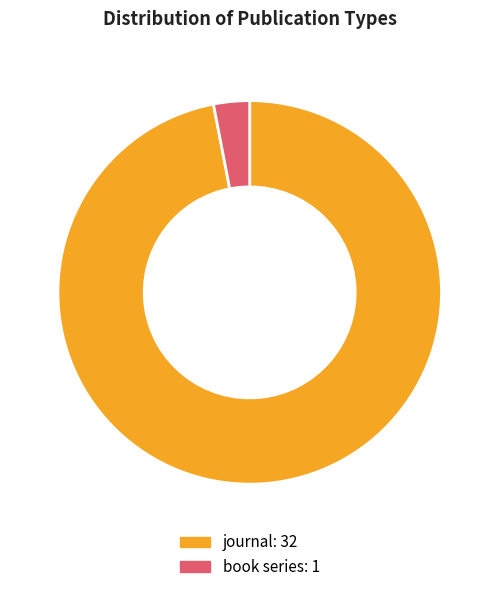

Is there any slice that represents more than half of the pie?

Yes